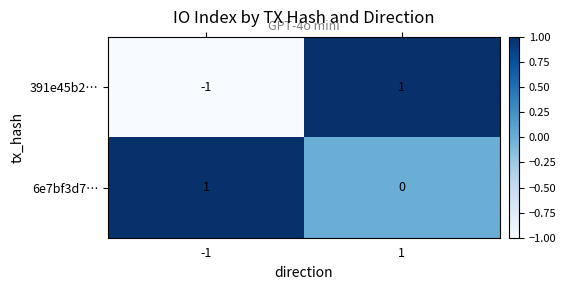

Reading left to right, what are all the values shown in this chart?

391e45b2…: -1=-1	1=1
6e7bf3d7…: -1=1	1=0